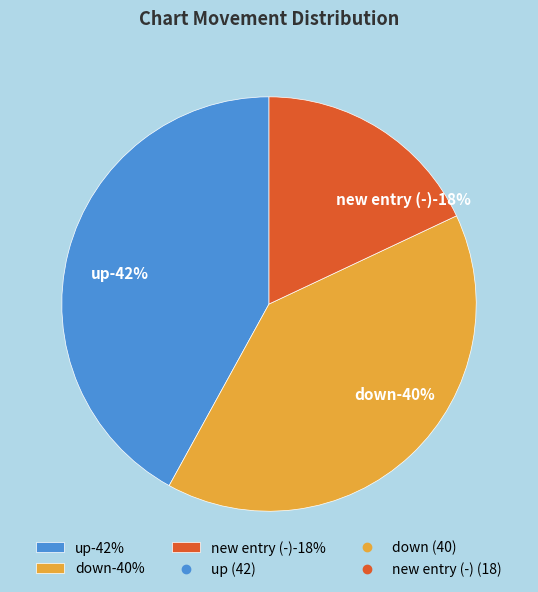

The - slice represents 9% of the pie. True or false?

False